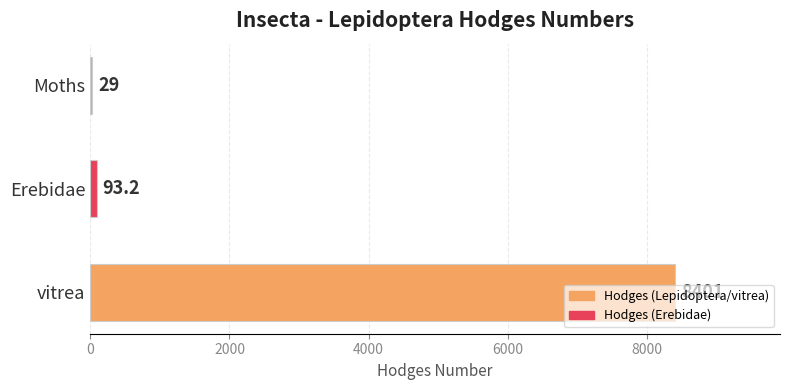

Which category has the highest value across all series?

vitrea